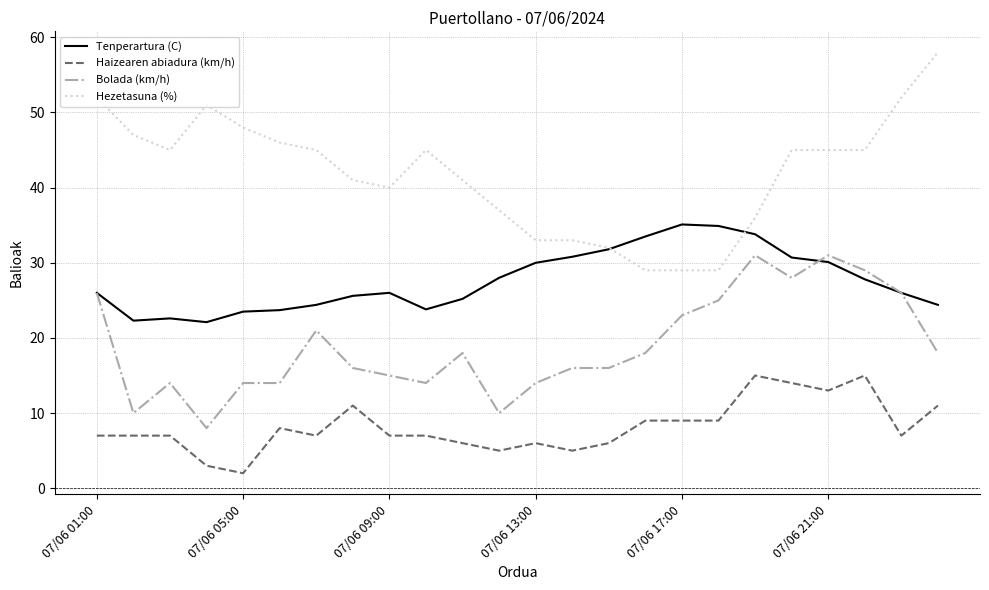

True or false: Haizearen abiadura (km/h) and Tenperartura (C) cross at least once.

False